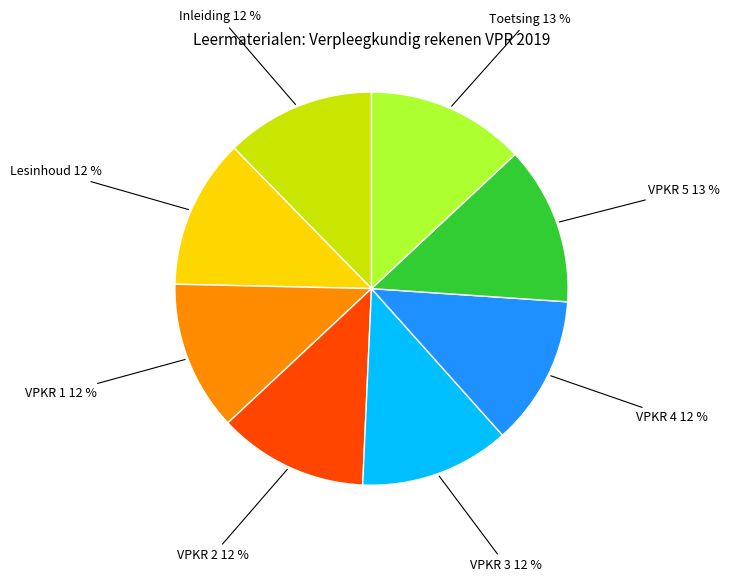

To the nearest percent, what is the difference between the largest and smallest slice percentages?

1%